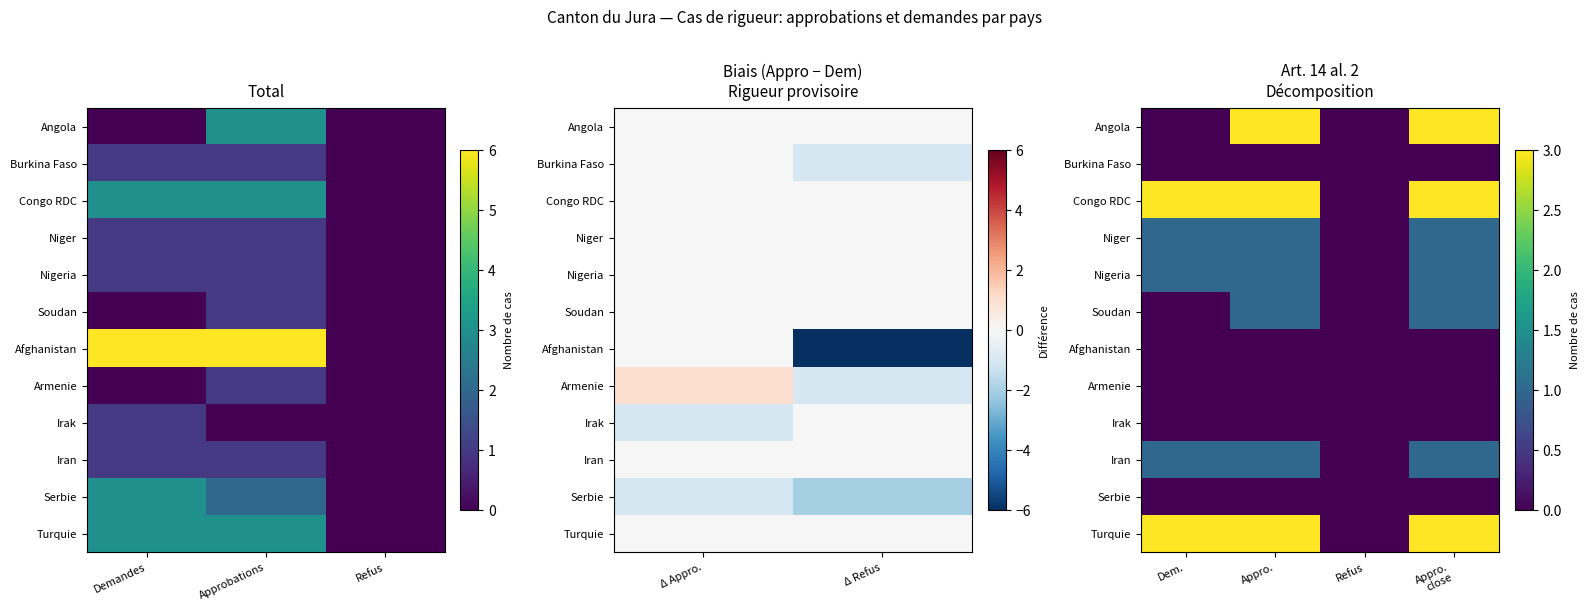

The Congo RDC series shows 1 at Refus. True or false?

False